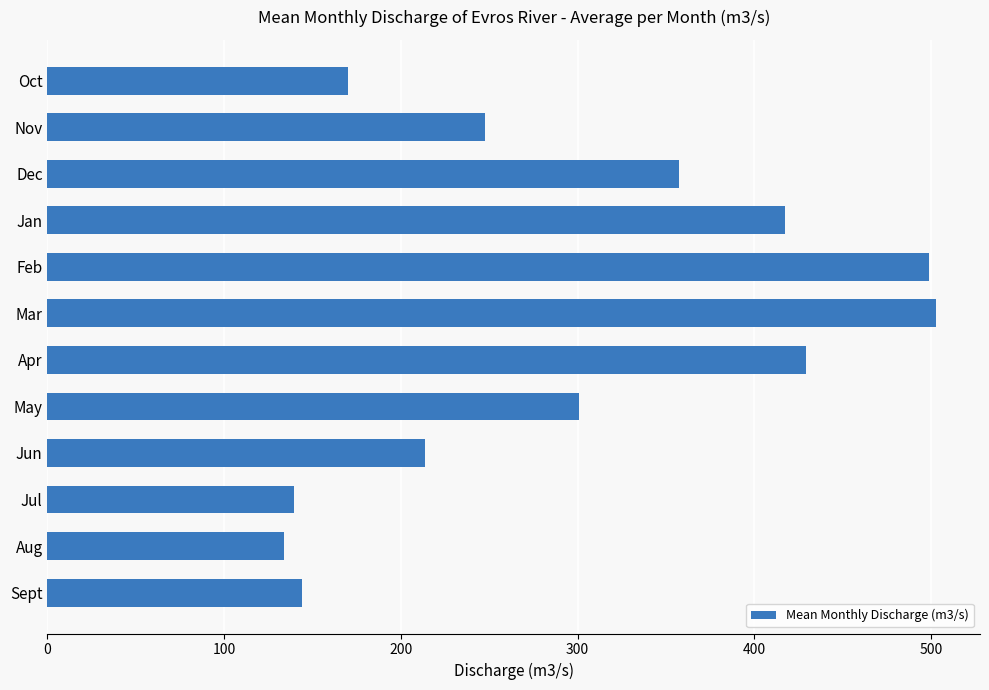

Read the value at Oct.

169.9